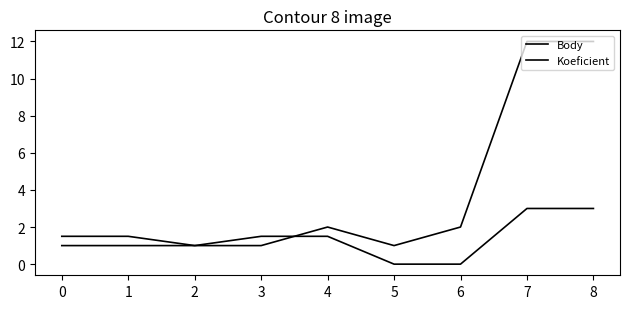

What is the value of the Koeficient point at the 6th from the left?

1.0